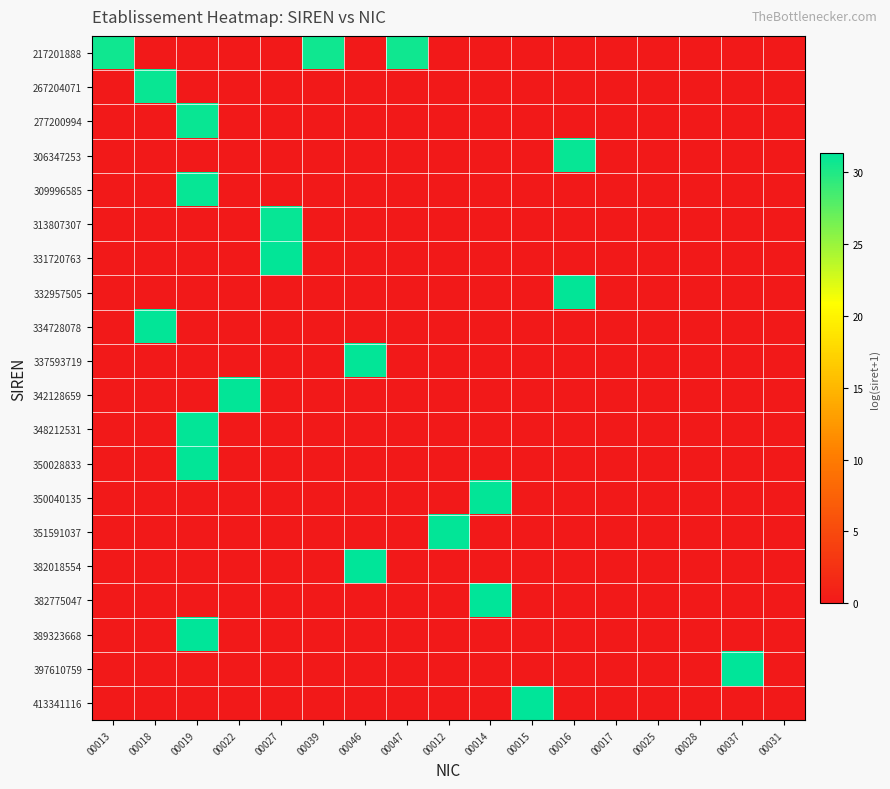

Rank the series at 00018 from lowest to highest value.

217201888, 277200994, 306347253, 309996585, 313807307, 331720763, 332957505, 337593719, 342128659, 348212531, 350028833, 350040135, 351591037, 382018554, 382775047, 389323668, 397610759, 413341116, 267204071, 334728078